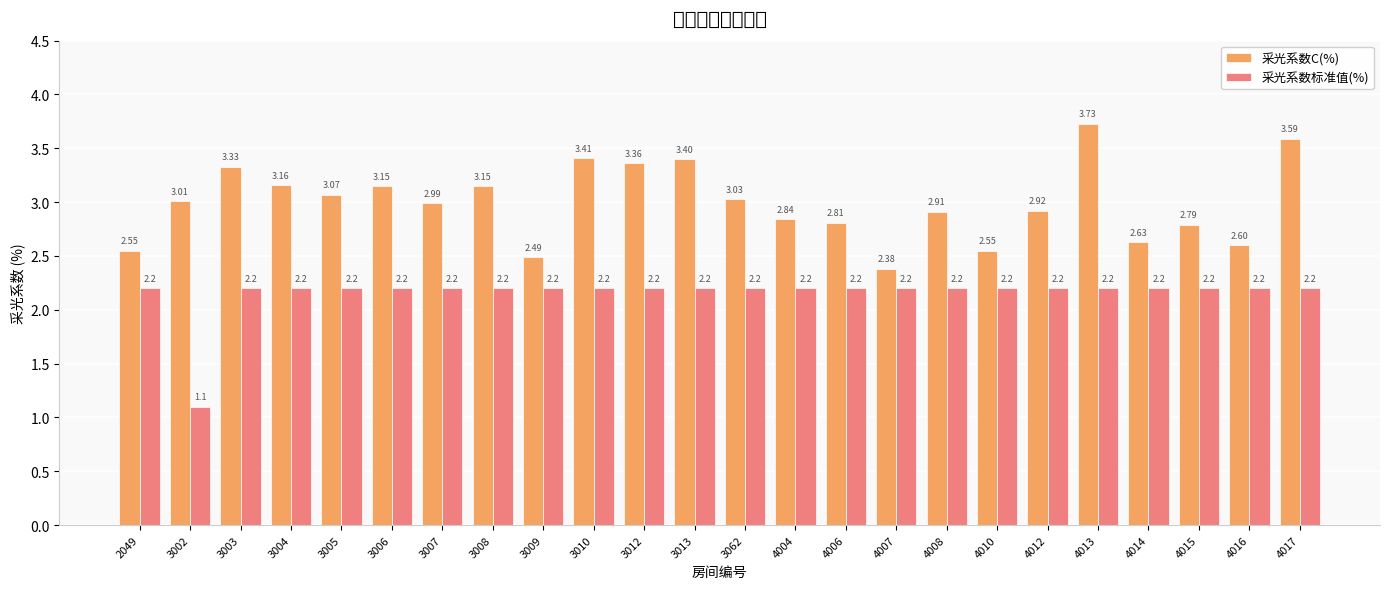

What is the difference between the maximum and minimum values in the 采光系数标准值(%) series?

1.1